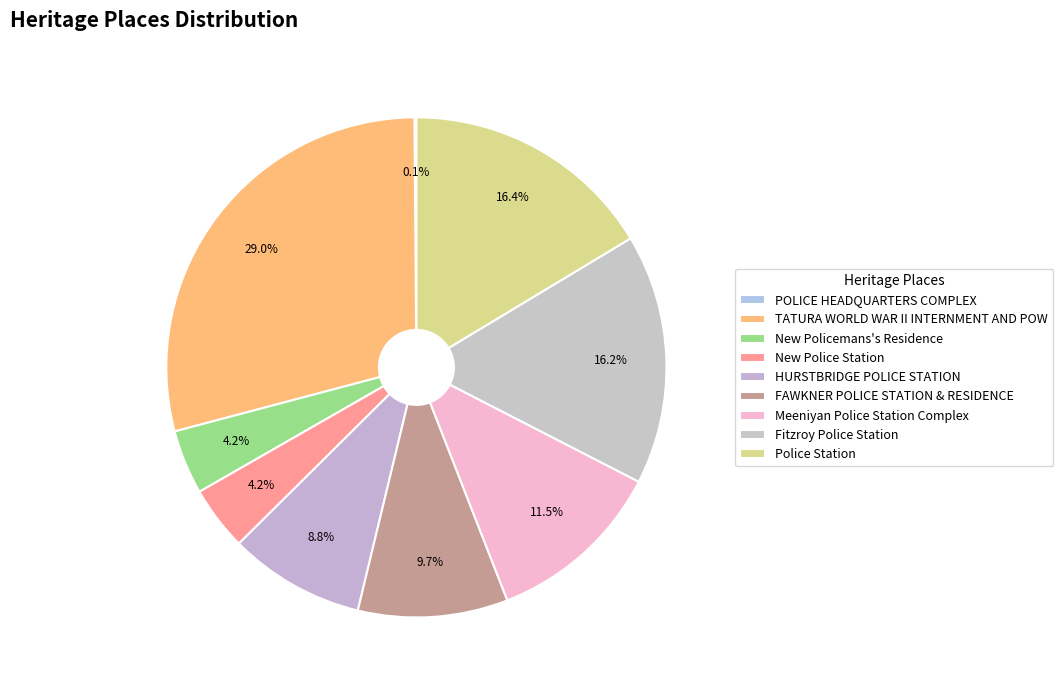

What is the smallest slice in the pie chart?

POLICE HEADQUARTERS COMPLEX